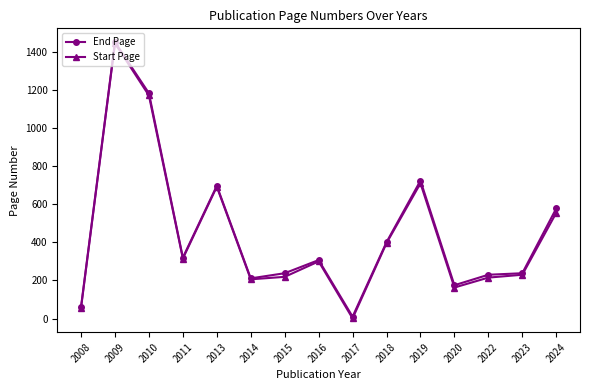

The value of Start Page at 2024 is 555. True or false?

True